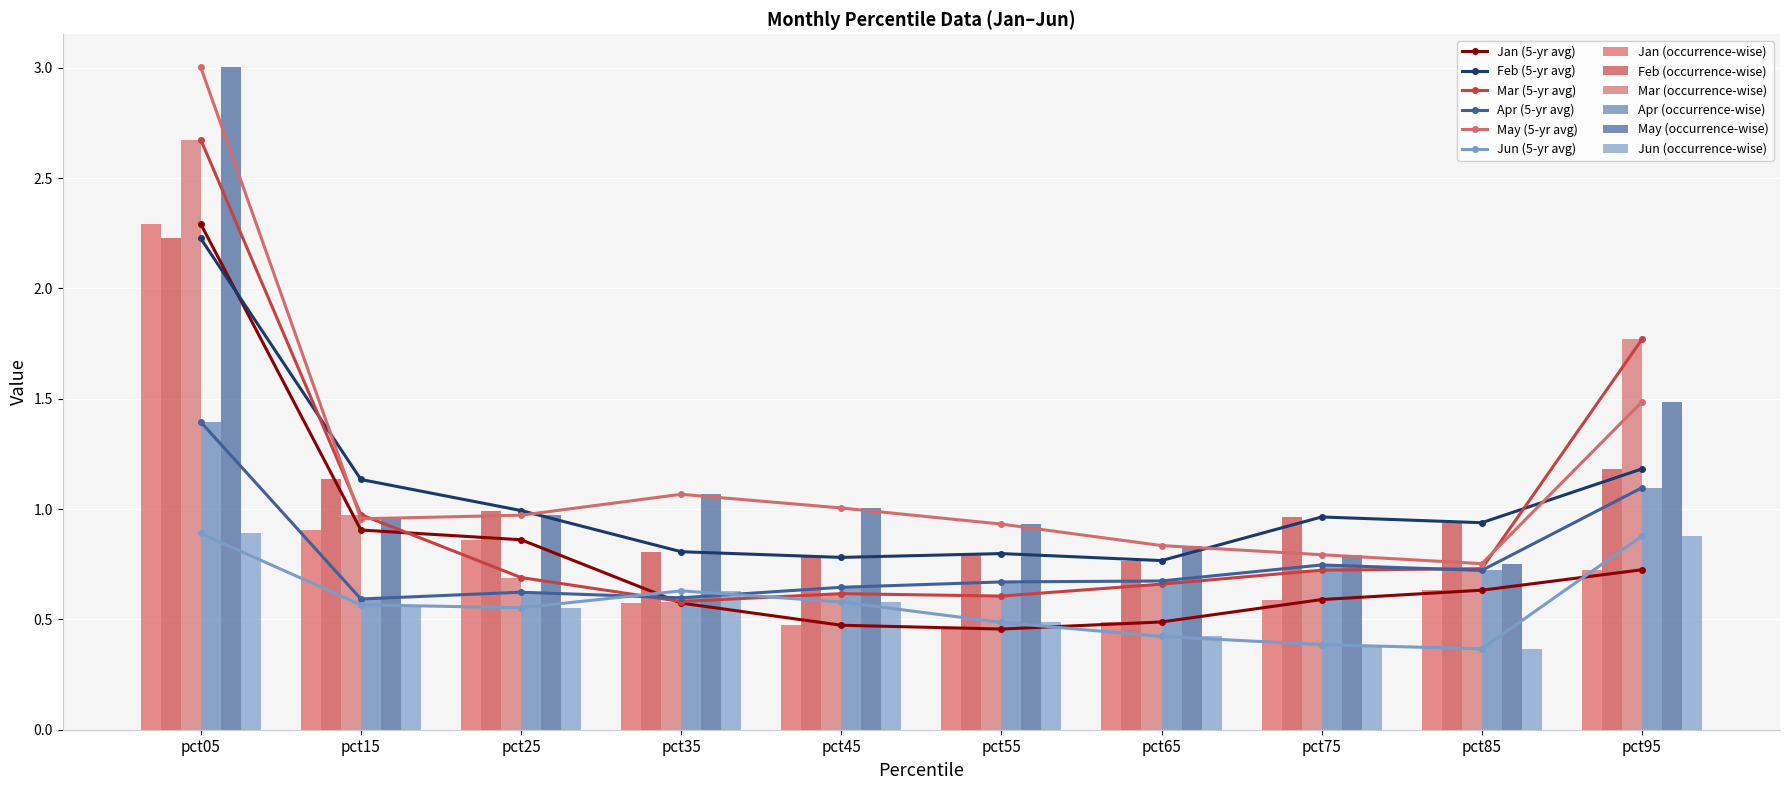

Is the value of May at pct45 greater than the value of Jun at pct05?

Yes